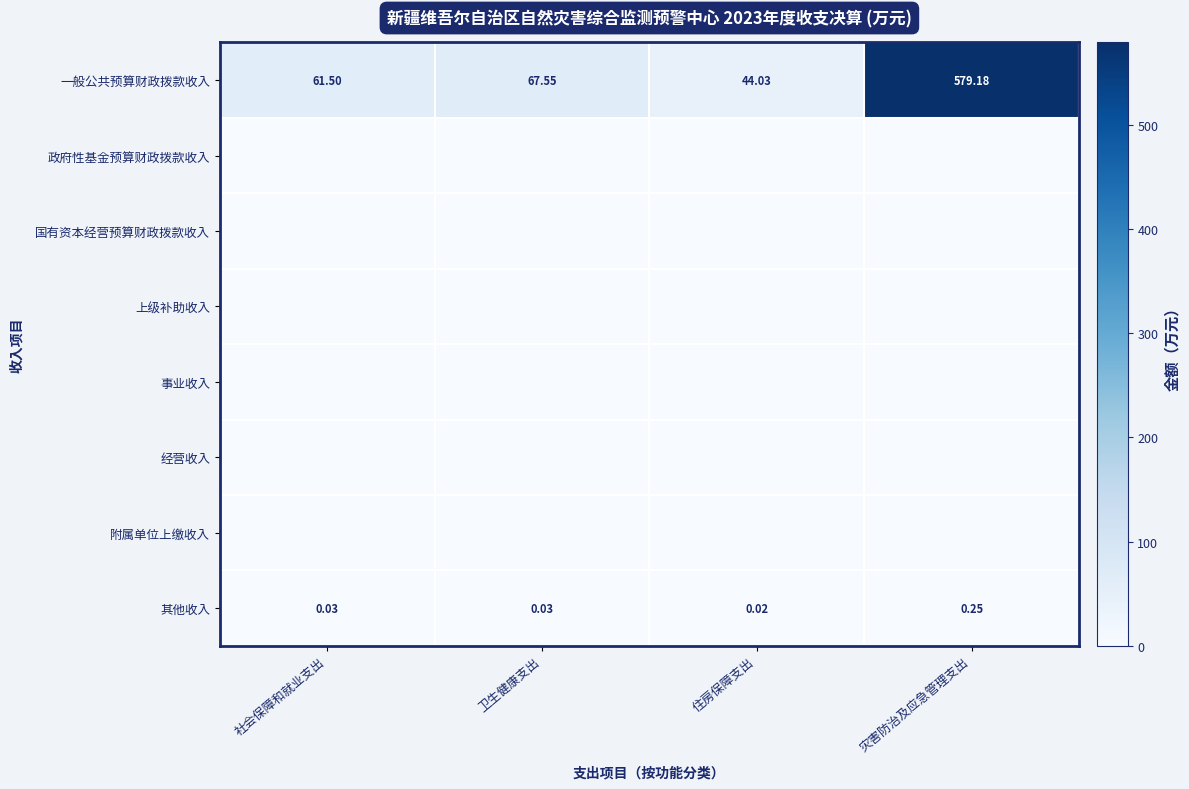

Rank the categories by 其他收入 value from highest to lowest.

灾害防治及应急管理支出, 卫生健康支出, 社会保障和就业支出, 住房保障支出